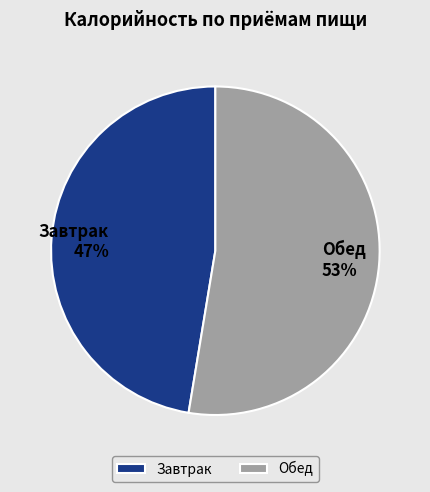

Count the number of slices in the pie.

2